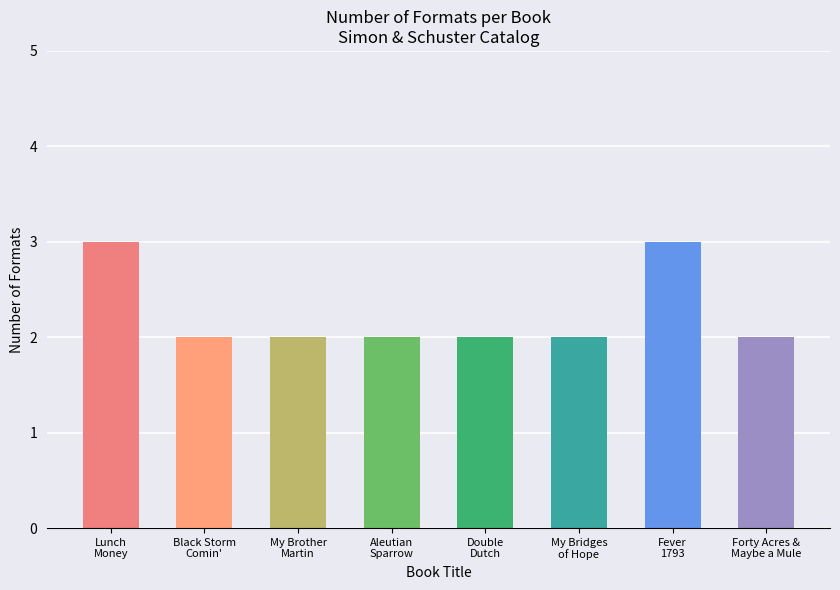

How many bars are there in total?

8